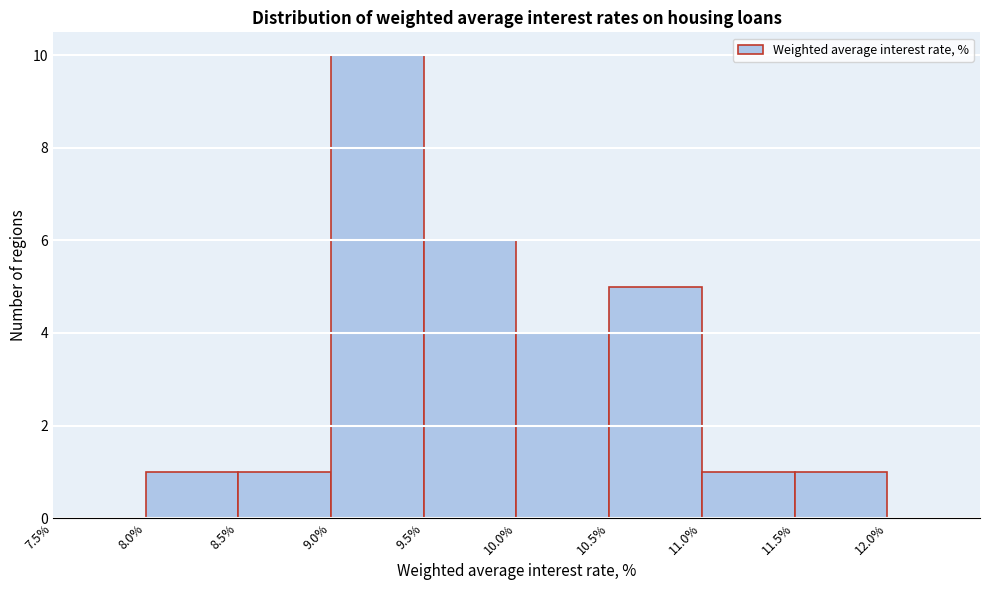

Reading left to right, list every bar in this chart as the range it spans on the x-axis followed by its height. The values are not printed on the chart, so give them approximately, as read against the axis.

7.5% to 8.0%: 0
8.0% to 8.5%: 1
8.5% to 9.0%: 1
9.0% to 9.5%: 10
9.5% to 10.0%: 6
10.0% to 10.5%: 4
10.5% to 11.0%: 5
11.0% to 11.5%: 1
11.5% to 12.0%: 1